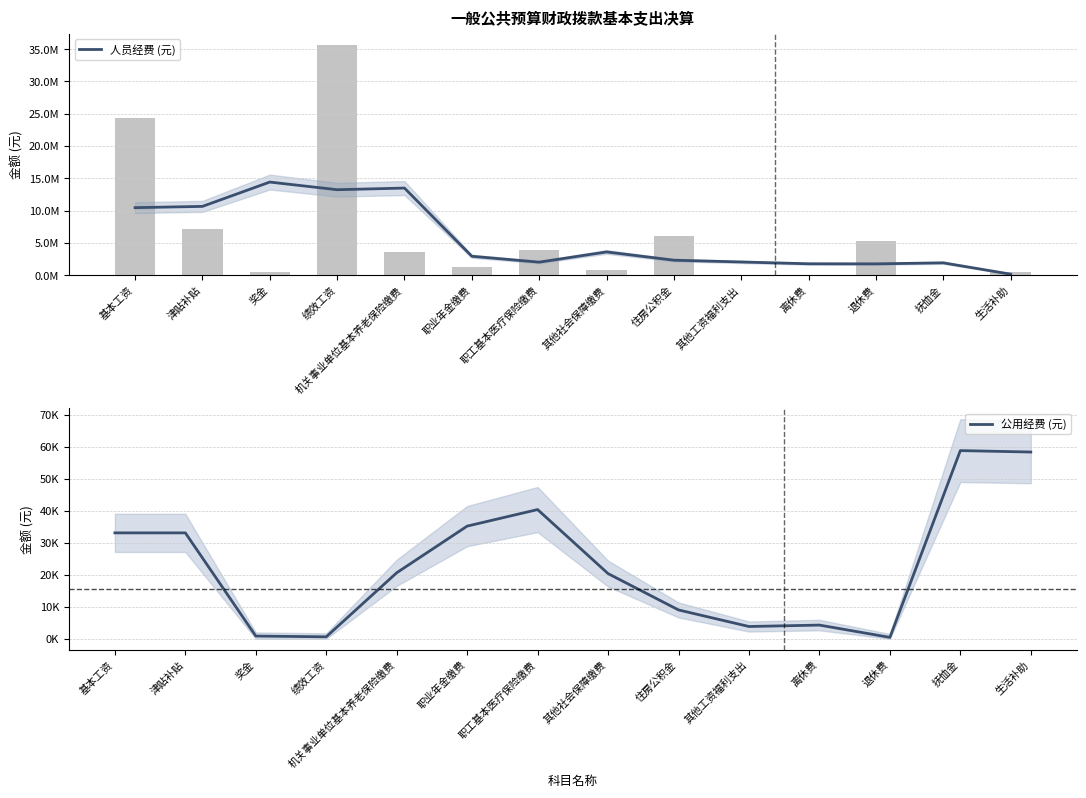

What is the difference between the highest and lowest values at 抚恤金?

1876565.5